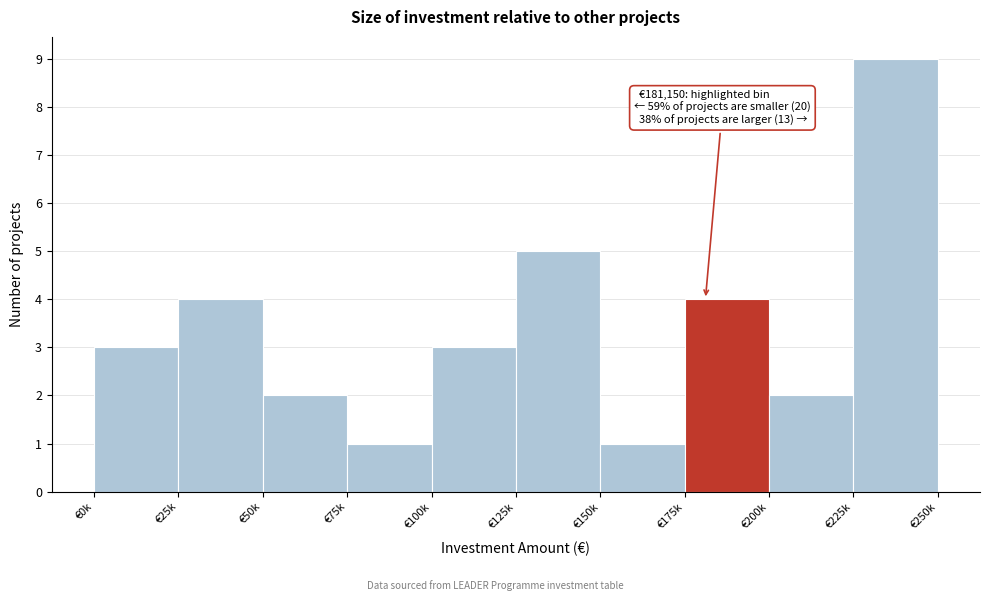

Reading left to right, transcribe all the data shown in this chart.

€0k=3	€25k=4	€50k=2	€75k=1	€100k=3	€125k=5	€150k=1	€175k=4	€200k=2	€225k=9